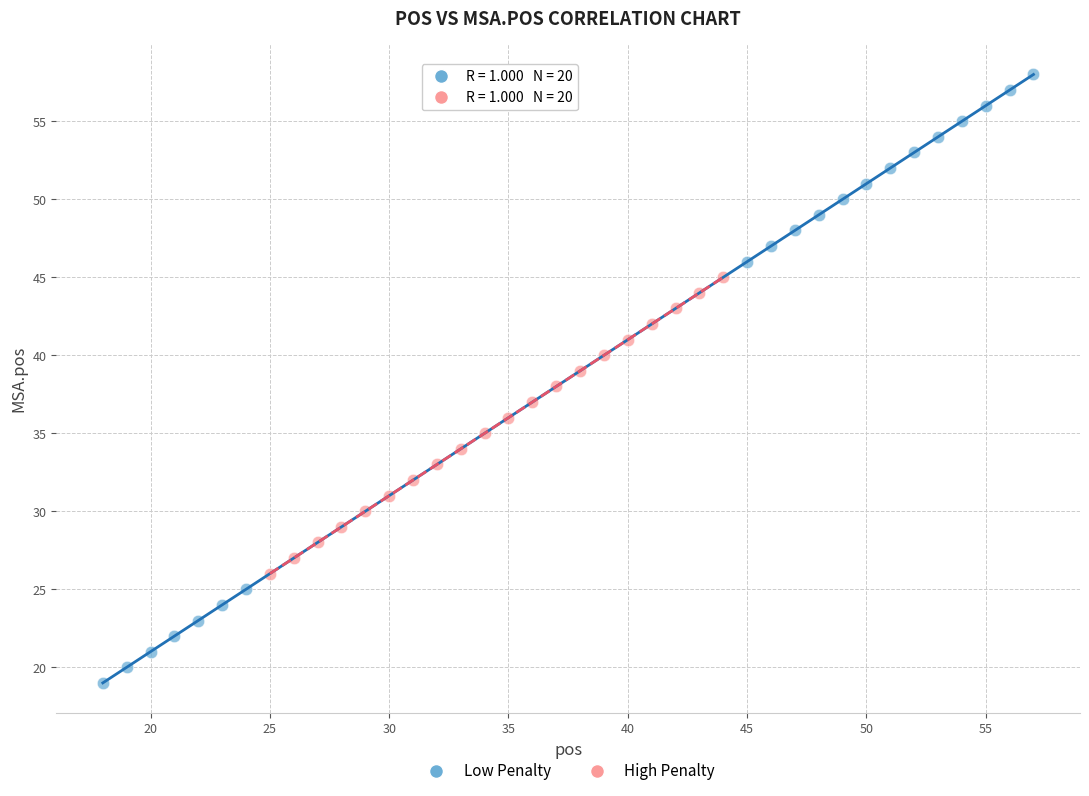

Which series contains the highest Y value?

Low Penalty